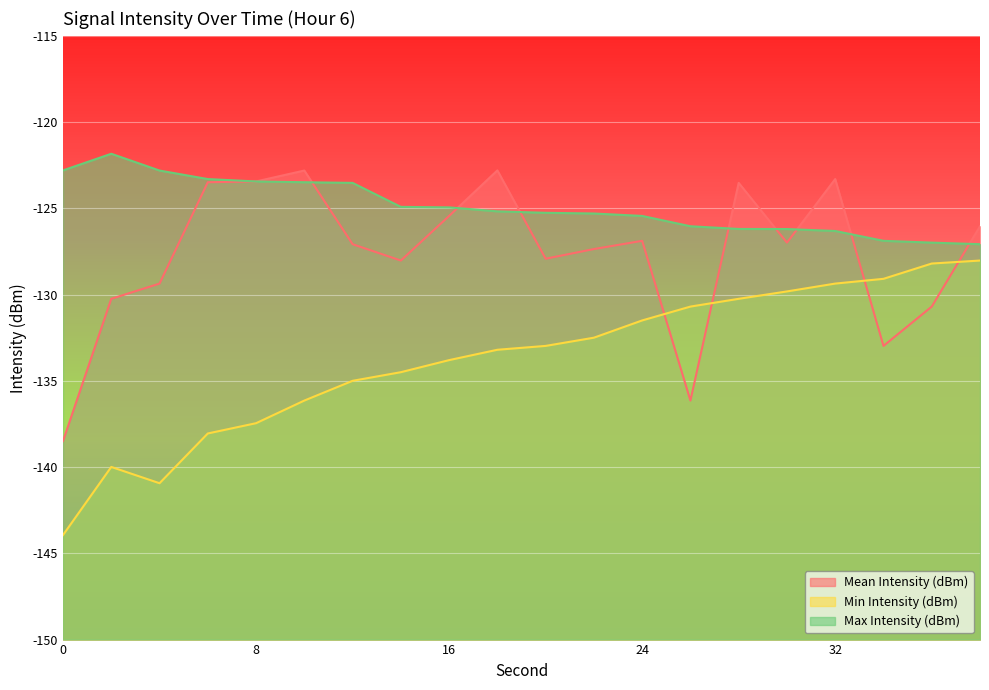

Count the number of categories in the chart.

20